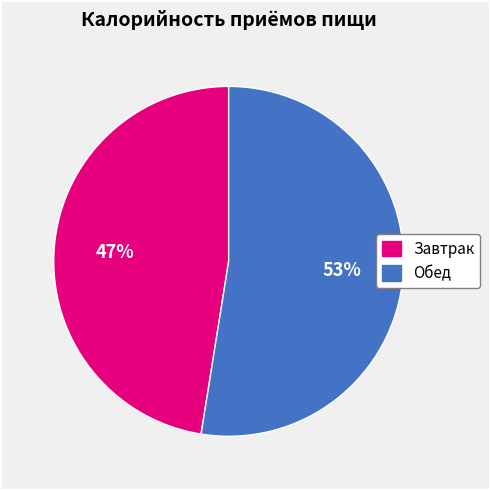

Count the number of slices in the pie.

2